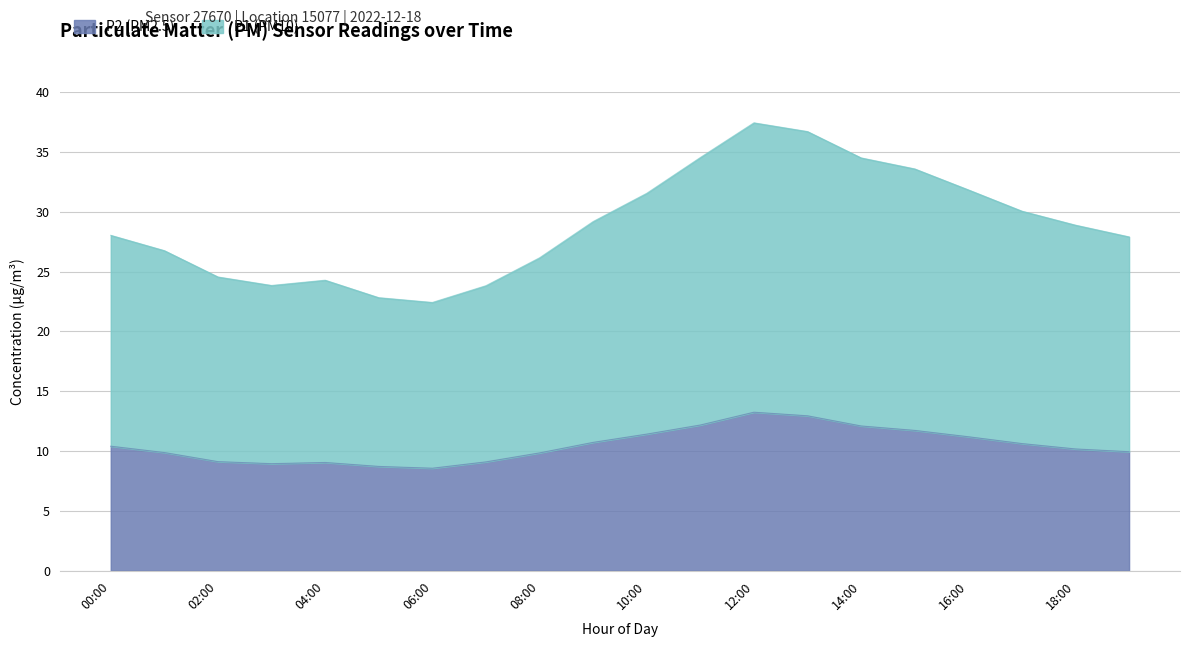

Reading left to right, what are all the values shown in this chart?

P1: 00:00=28.0	01:00=26.8	02:00=24.5	03:00=23.8	04:00=24.3	05:00=22.8	06:00=22.4	07:00=23.8	08:00=26.1	09:00=29.2	10:00=31.5	11:00=34.5	12:00=37.4	13:00=36.7	14:00=34.5	15:00=33.6	16:00=31.8	17:00=30.1	18:00=28.9	19:00=27.9
P2: 00:00=10.4	01:00=9.9	02:00=9.1	03:00=8.9	04:00=9.1	05:00=8.7	06:00=8.6	07:00=9.1	08:00=9.8	09:00=10.7	10:00=11.4	11:00=12.2	12:00=13.2	13:00=12.9	14:00=12.1	15:00=11.7	16:00=11.2	17:00=10.6	18:00=10.2	19:00=9.9